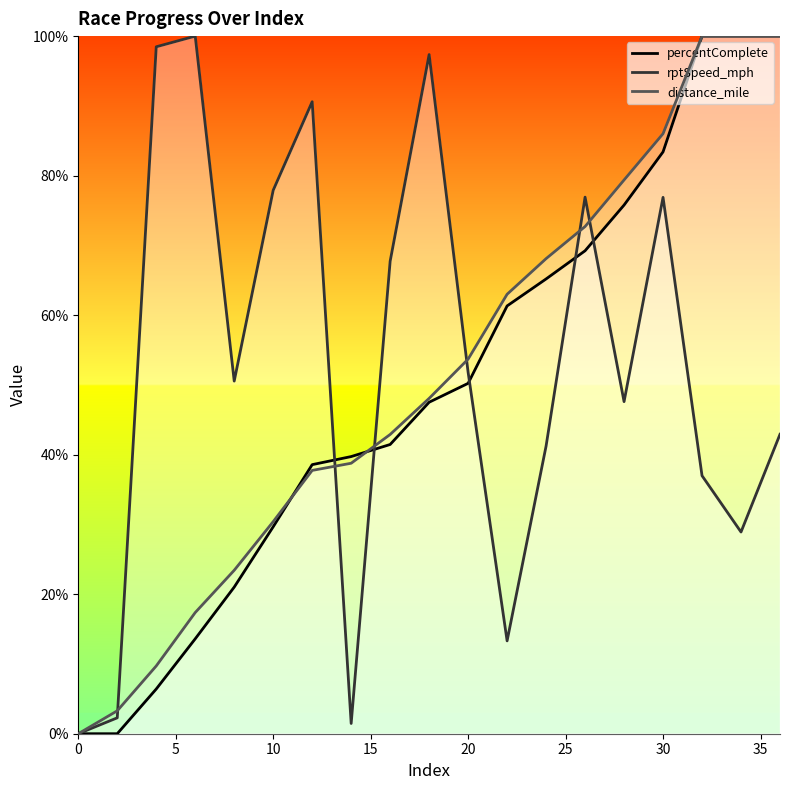

How many series are shown in this chart?

3